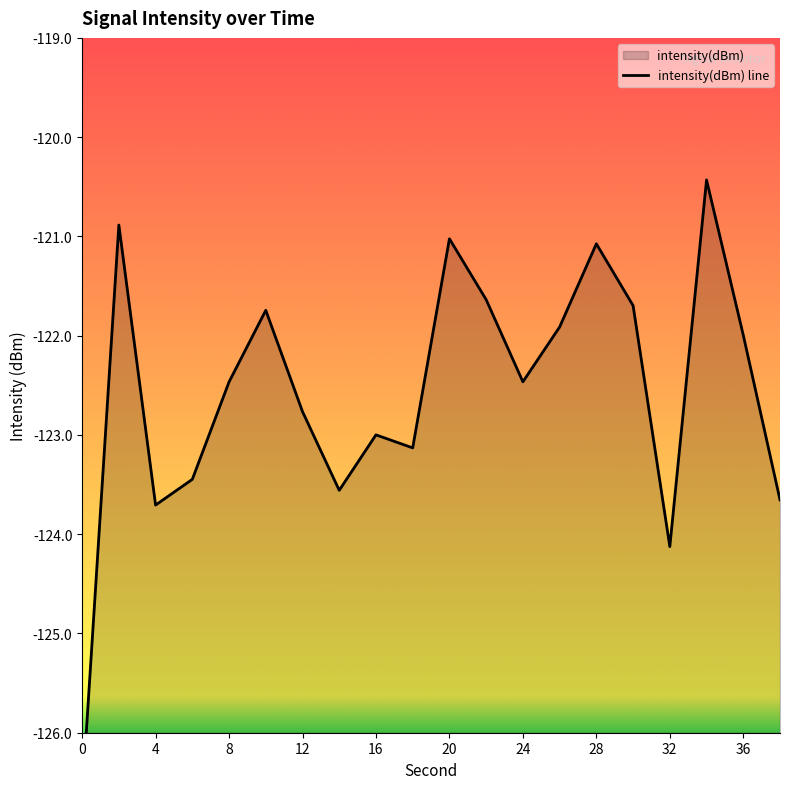

At which category does the data reach its first local peak?

2